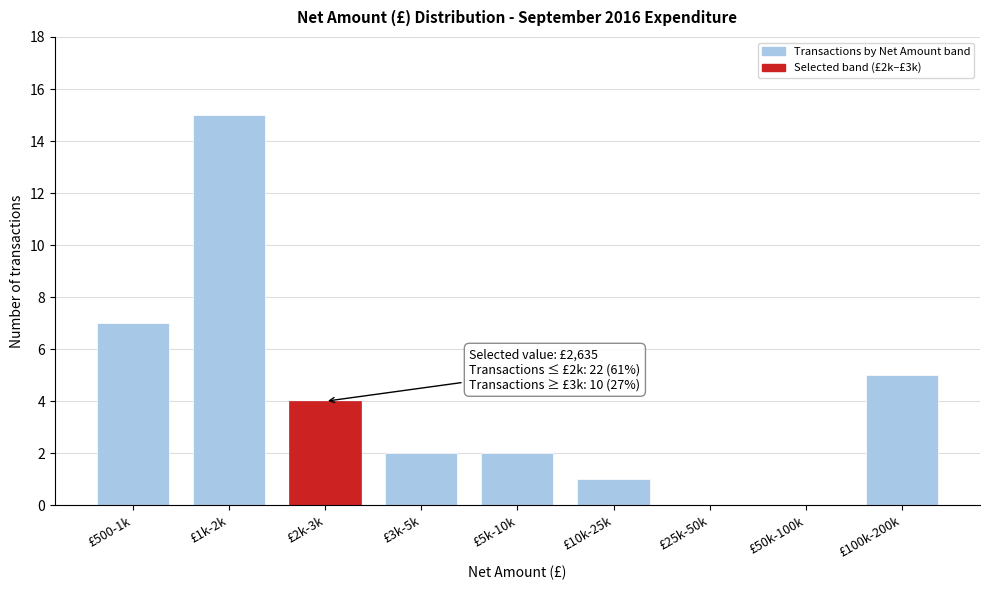

Reading left to right, what are all the values shown in this chart?

£500-1k=7	£1k-2k=15	£2k-3k=4	£3k-5k=2	£5k-10k=2	£10k-25k=1	£25k-50k=0	£50k-100k=0	£100k-200k=5